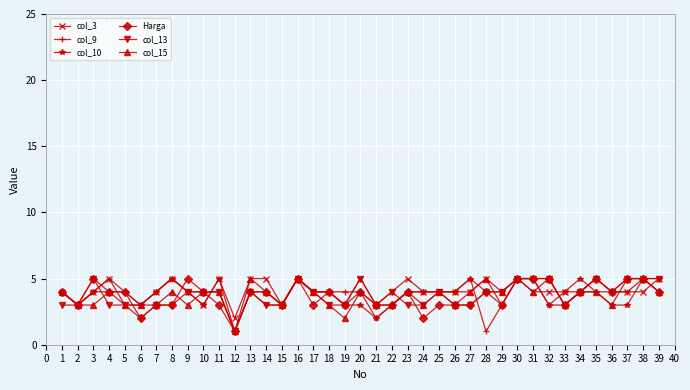

What are all the series names shown in the legend?

col_3, col_9, col_10, Harga, col_13, col_15